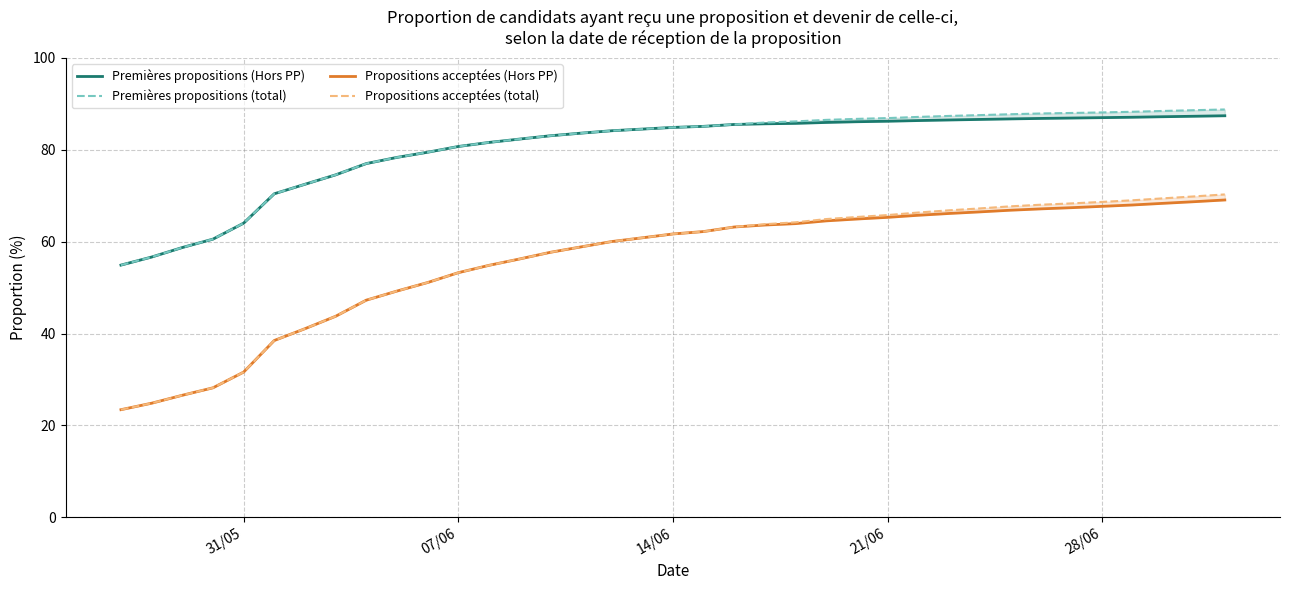

Reading left to right, extract all data points from this chart.

Premières propositions (Hors PP): 54.9	56.6	58.7	60.5	64.0	70.4	72.5	74.5	77.0	78.3	79.4	80.7	81.6	82.3	83.0	83.6	84.1	84.5	84.8	85.1	85.5	85.6	85.7	85.9	86.1	86.2	86.3	86.5	86.6	86.7	86.8	86.9	87.0	87.1	87.2	87.3	87.4
Premières propositions (total): 54.9	56.6	58.7	60.5	64.0	70.4	72.5	74.5	77.0	78.3	79.4	80.7	81.6	82.3	83.0	83.6	84.1	84.5	84.8	85.1	85.5	85.9	86.2	86.5	86.7	86.9	87.1	87.3	87.5	87.7	87.9	88.0	88.1	88.3	88.4	88.6	88.8
Propositions acceptées (Hors PP): 23.4	24.8	26.6	28.2	31.6	38.5	41.0	43.8	47.3	49.2	51.1	53.2	54.8	56.2	57.7	58.8	60.0	60.8	61.7	62.2	63.2	63.6	63.9	64.5	64.9	65.3	65.7	66.1	66.5	66.8	67.1	67.4	67.7	68.0	68.3	68.7	69.1
Propositions acceptées (total): 23.4	24.8	26.6	28.2	31.6	38.5	41.0	43.8	47.3	49.2	51.1	53.2	54.8	56.2	57.7	58.8	60.0	60.8	61.7	62.2	63.2	63.8	64.2	64.9	65.4	65.8	66.3	66.8	67.2	67.7	68.0	68.3	68.6	69.0	69.4	69.8	70.3